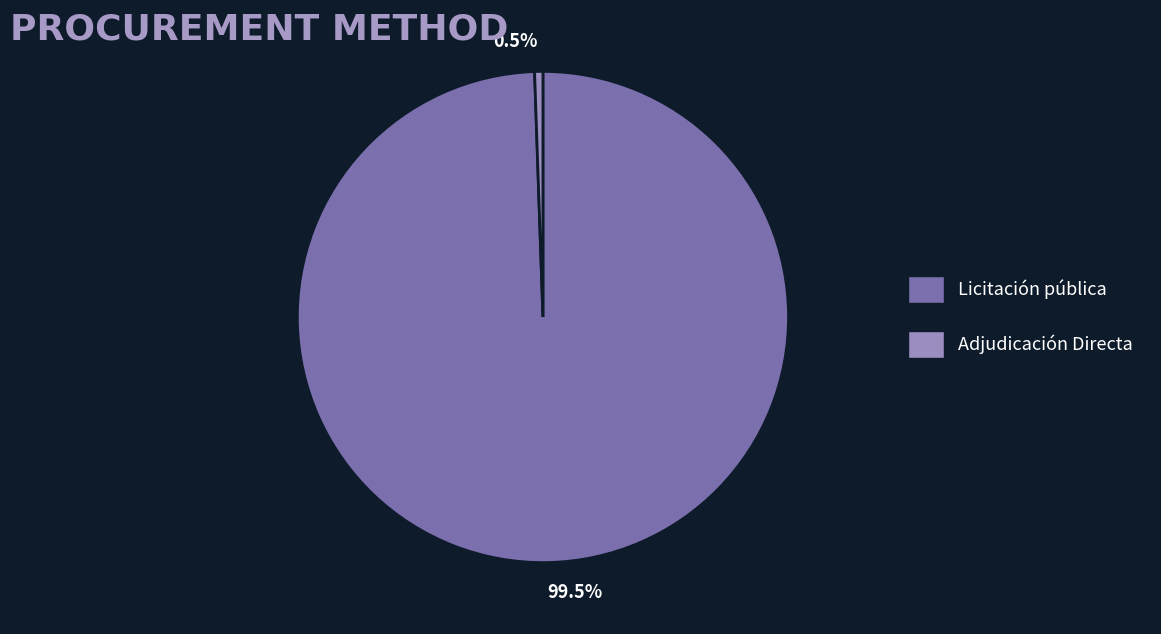

Which has a higher value, Adjudicación Directa or Licitación pública?

Licitación pública